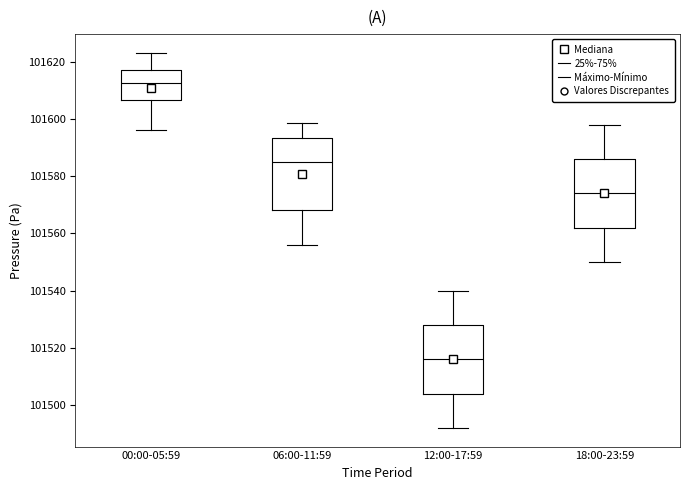

Reading left to right, read every box against the y-axis: the position of its median line, the range the box covers, and the ends of its whiskers. The values are not printed on the chart, so give them approximately, as read against the axis.

00:00-05:59: median 101612, box 101606 to 101618, whiskers 101596 to 101624
06:00-11:59: median 101584, box 101568 to 101594, whiskers 101556 to 101598
12:00-17:59: median 101516, box 101504 to 101528, whiskers 101492 to 101540
18:00-23:59: median 101574, box 101562 to 101586, whiskers 101550 to 101598